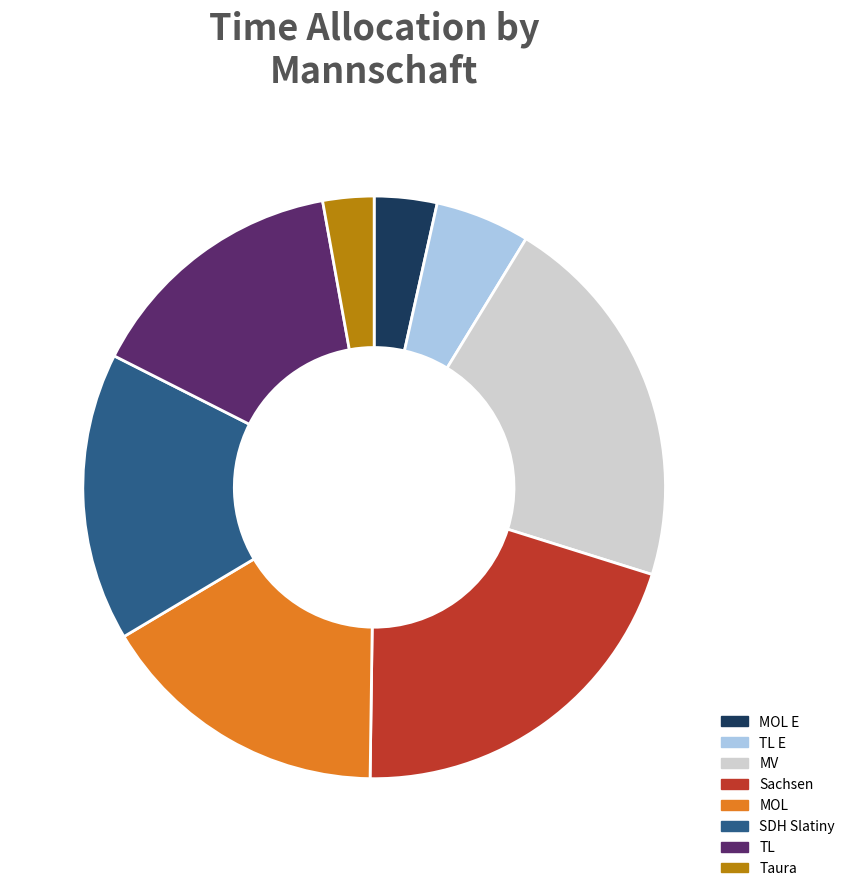

Which slice is the largest?

MV